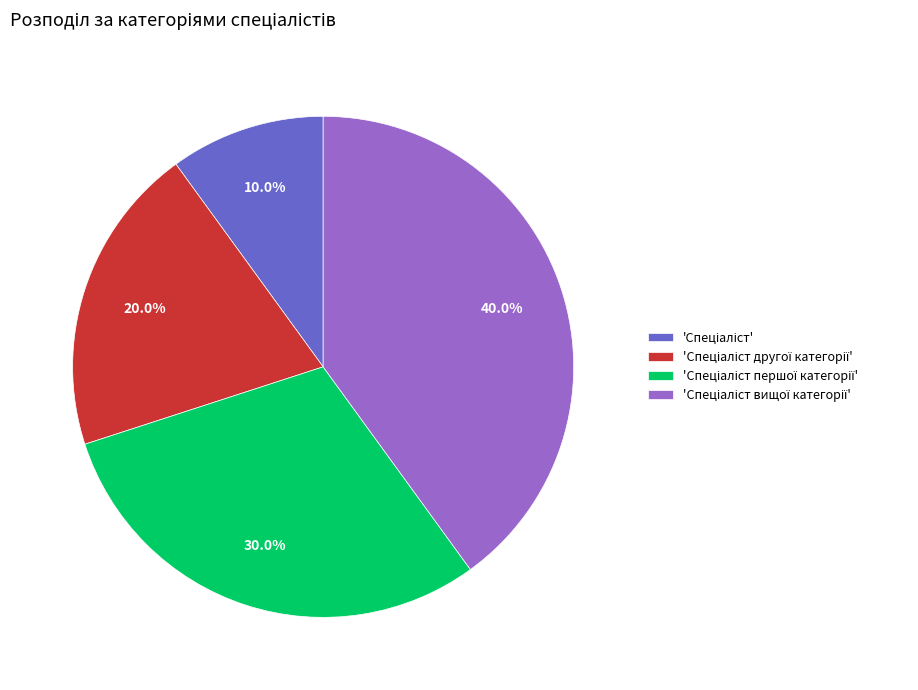

Does any single category account for the majority?

No